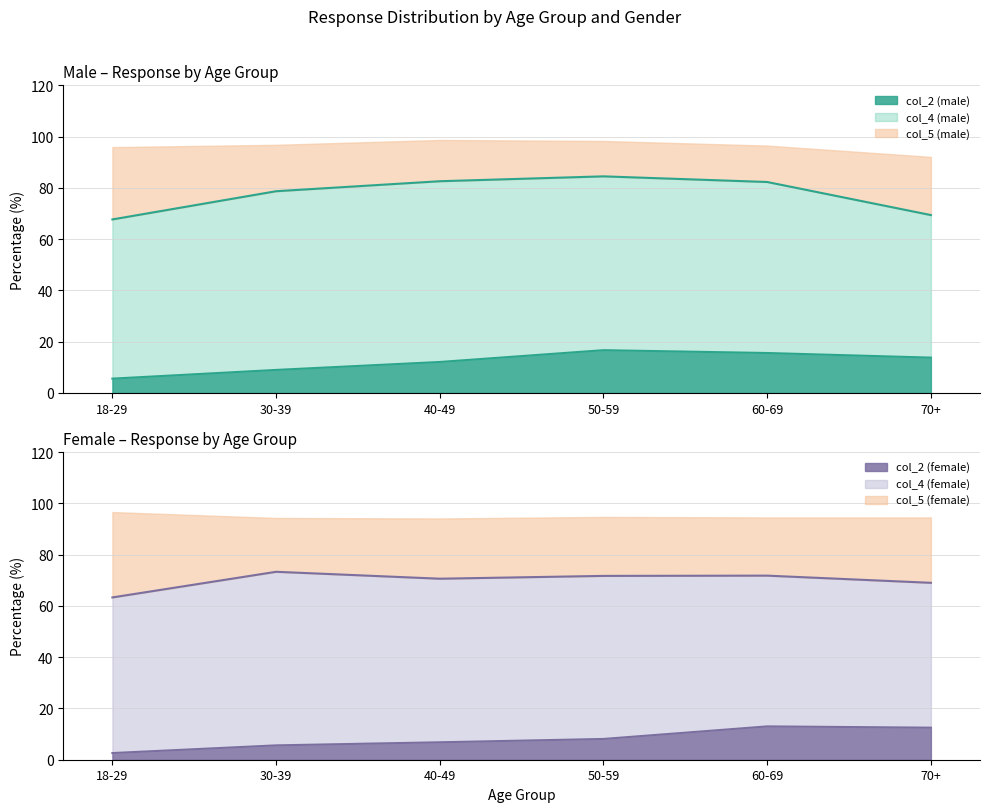

Between 60-69 and 70+, which is larger?

60-69